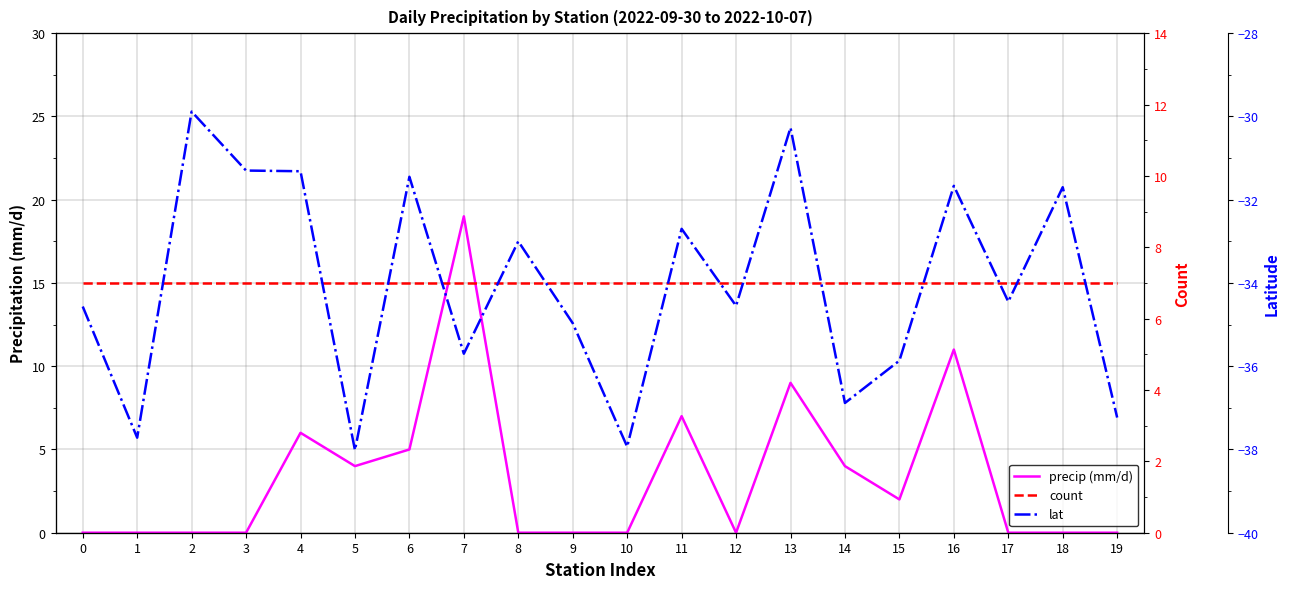

Reading right to left, transcribe all the data shown in this chart.

precip (mm/d): 0.0	0.0	0.0	11.0	2.0	4.0	9.0	0.0	7.0	0.0	0.0	0.0	19.0	5.0	4.0	6.0	0.0	0.0	0.0	0.0
count: 7.0	7.0	7.0	7.0	7.0	7.0	7.0	7.0	7.0	7.0	7.0	7.0	7.0	7.0	7.0	7.0	7.0	7.0	7.0	7.0
lat: -37.2	-31.7	-34.5	-31.7	-35.9	-36.9	-30.3	-34.5	-32.7	-37.9	-35.0	-33.0	-35.7	-31.4	-38.0	-31.3	-31.3	-29.9	-37.7	-34.6